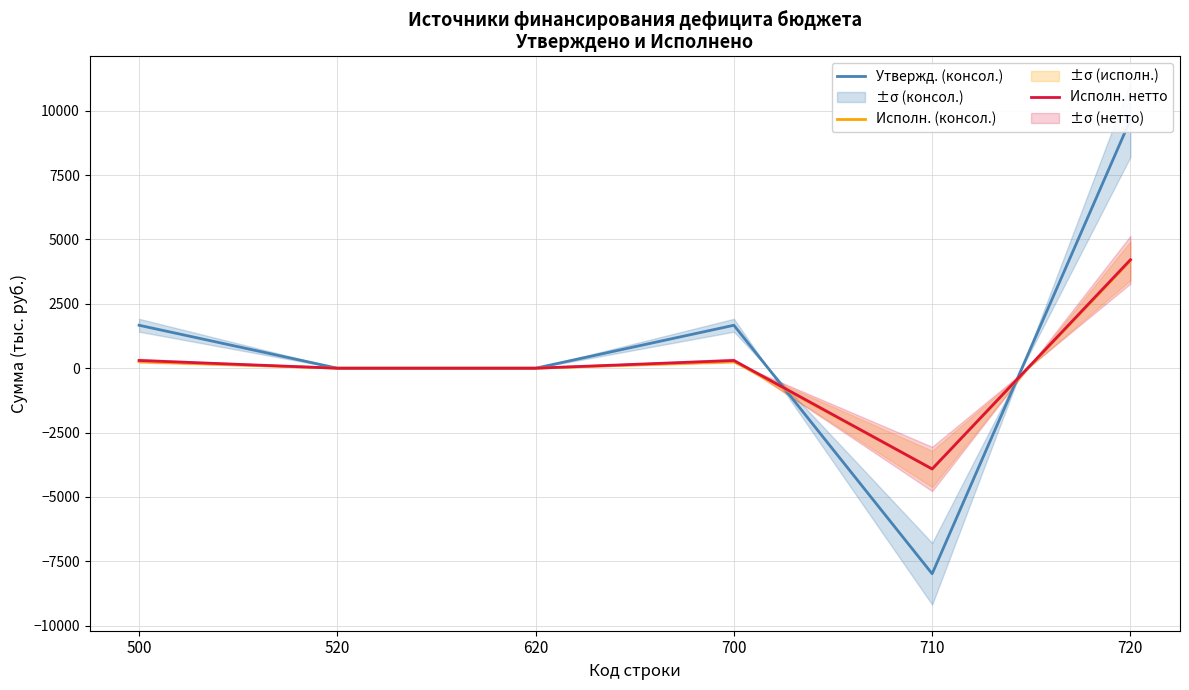

What is the minimum value for Исполн. нетто?

-3913.0